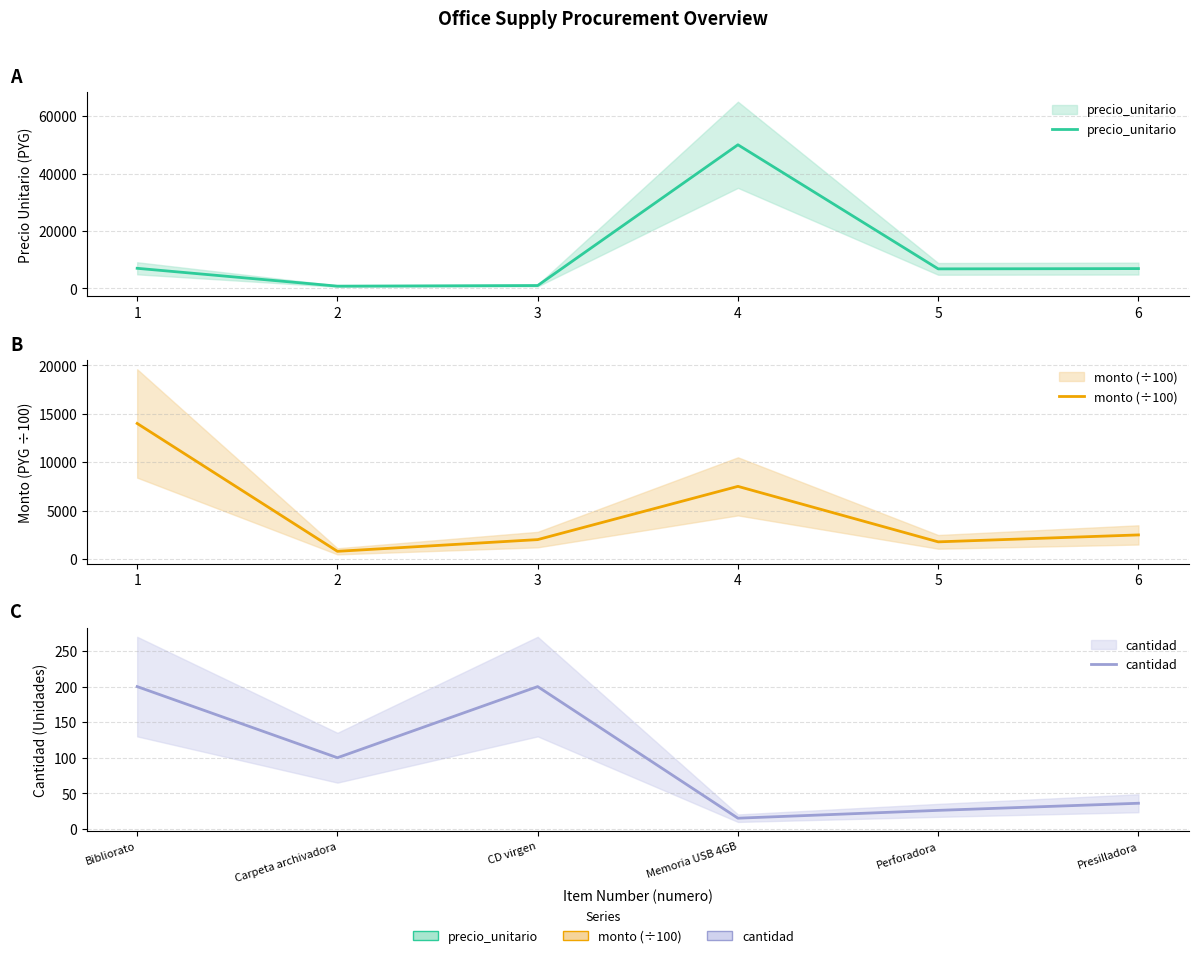

True or false: monto (÷100) has more than 2 interior local peaks.

False